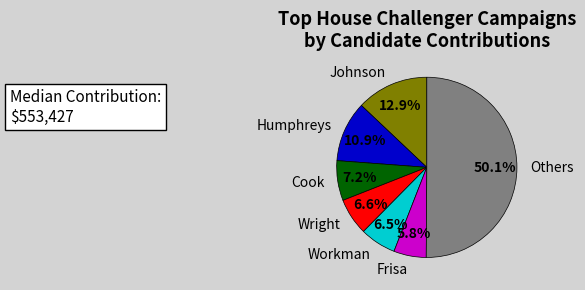

What is the largest slice in the pie chart?

Others